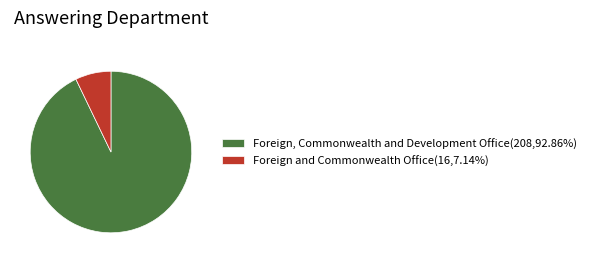

What is the ratio of the value at Foreign, Commonwealth and Development Office(208,92.86%) to the value at Foreign and Commonwealth Office(16,7.14%)?

13.0